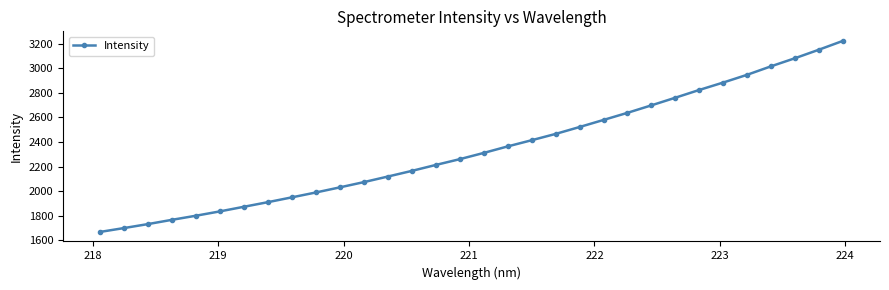

What is the smallest value displayed?

1669.0